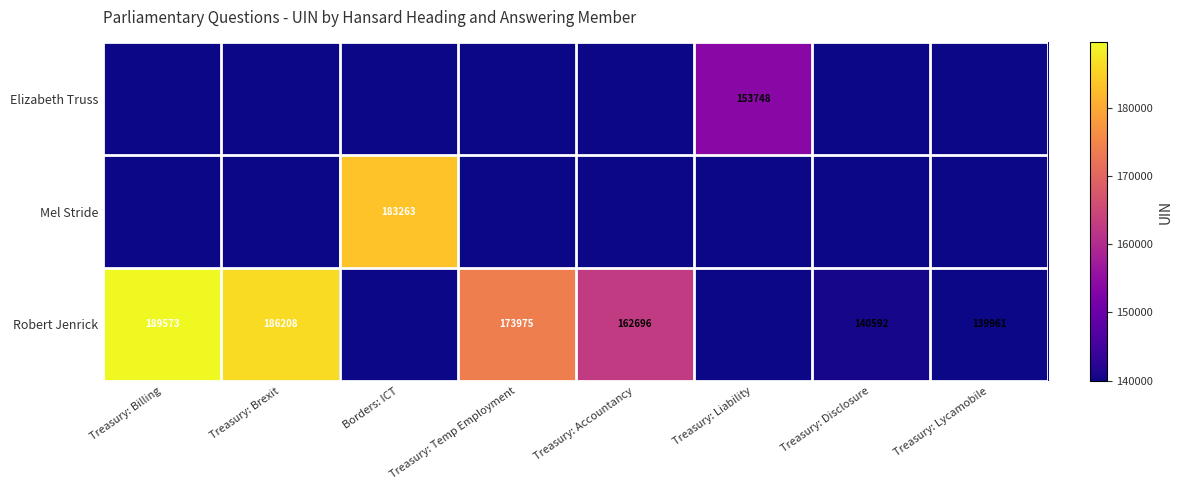

What is the difference between the Robert Jenrick values at Treasury: Disclosure and Treasury: Accountancy?

22104.0